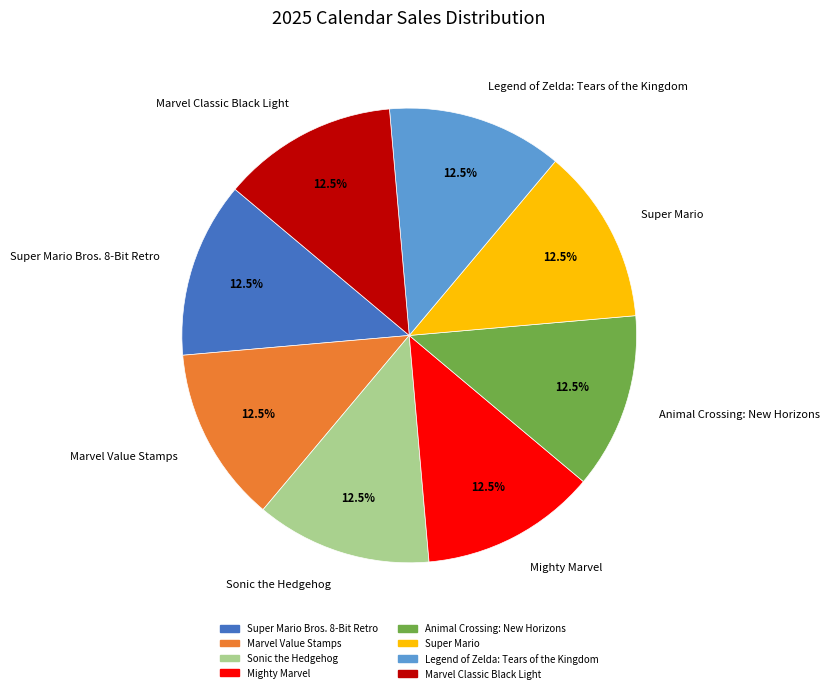

What percentage is NOT represented by Mighty Marvel?

87.5%